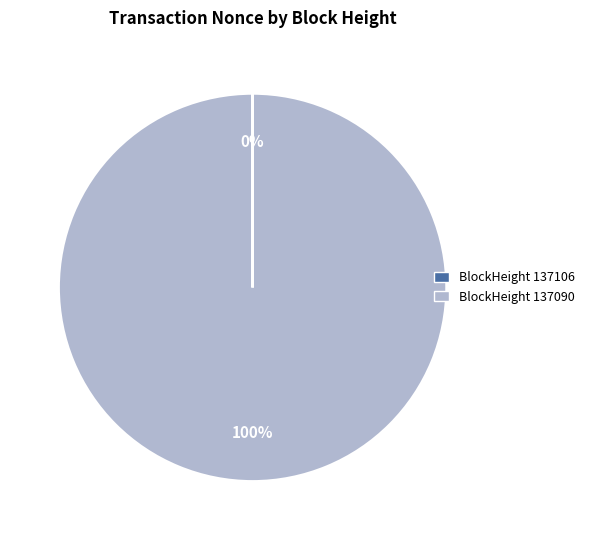

Is there any slice that represents more than half of the pie?

Yes